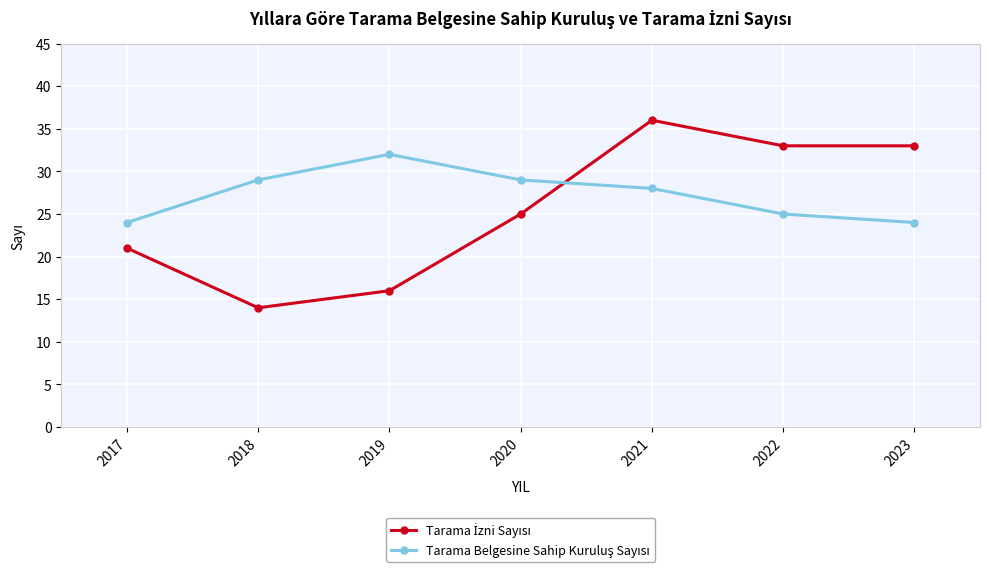

What is the spread (max minus min) of values at 2020?

4